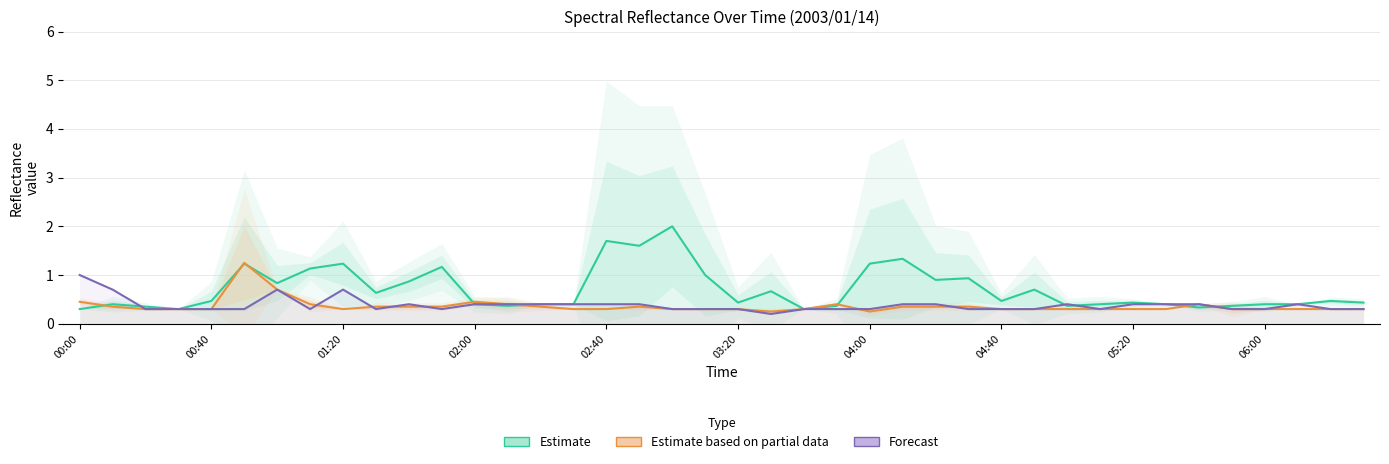

What is the total value across all series at 27?

1.6